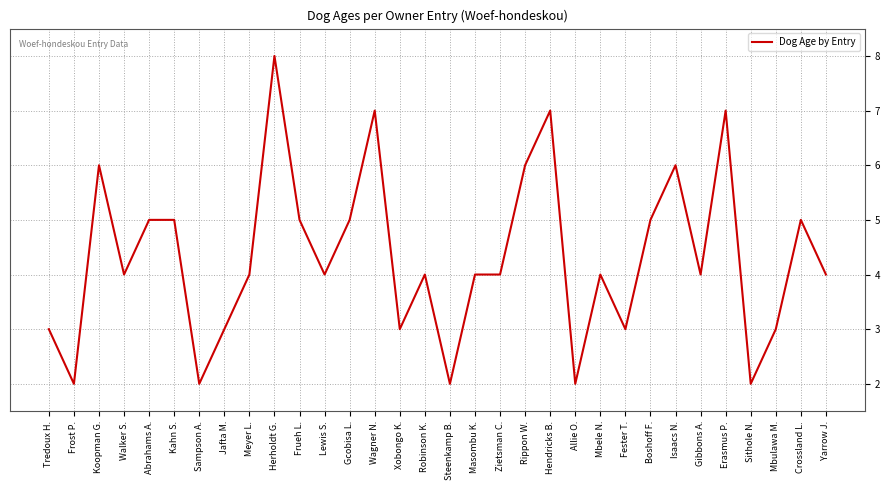

The value at Yarrow J. is 1. True or false?

False